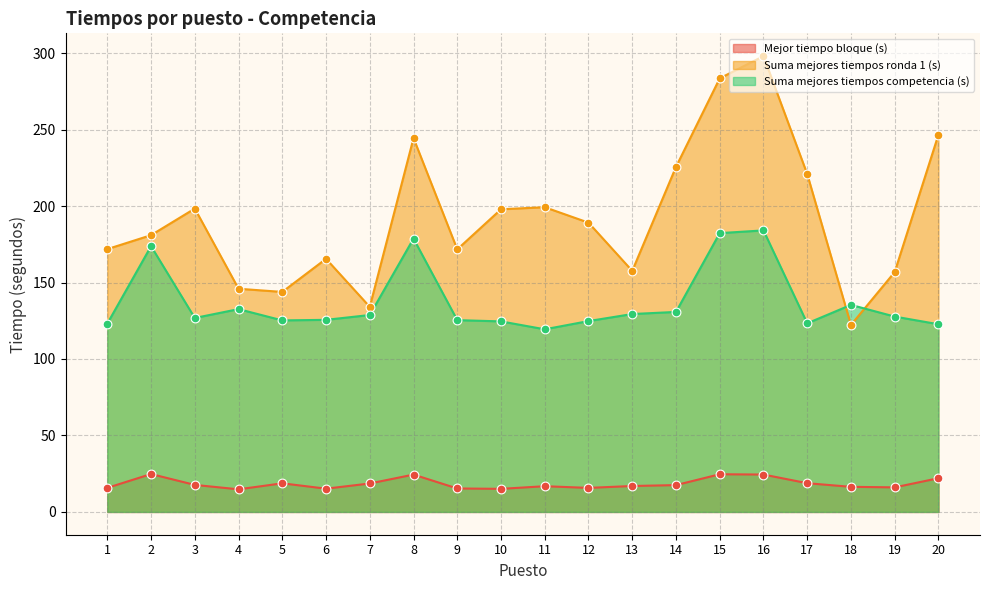

Which series contains the highest Y value?

Suma mejores tiempos ronda 1 (s)